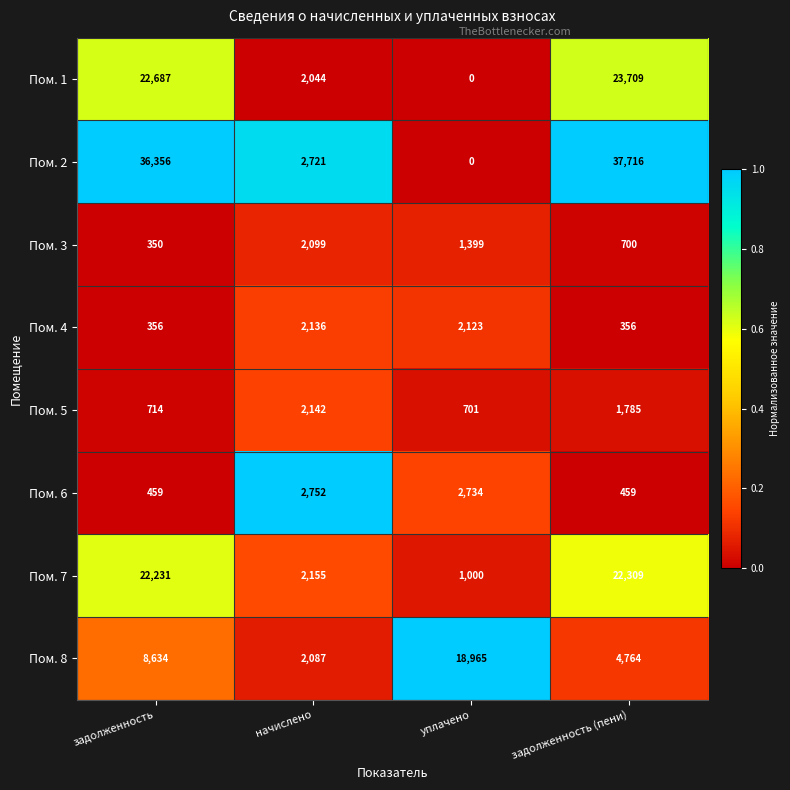

The Пом. 3 series shows 611 at задолженность. True or false?

False